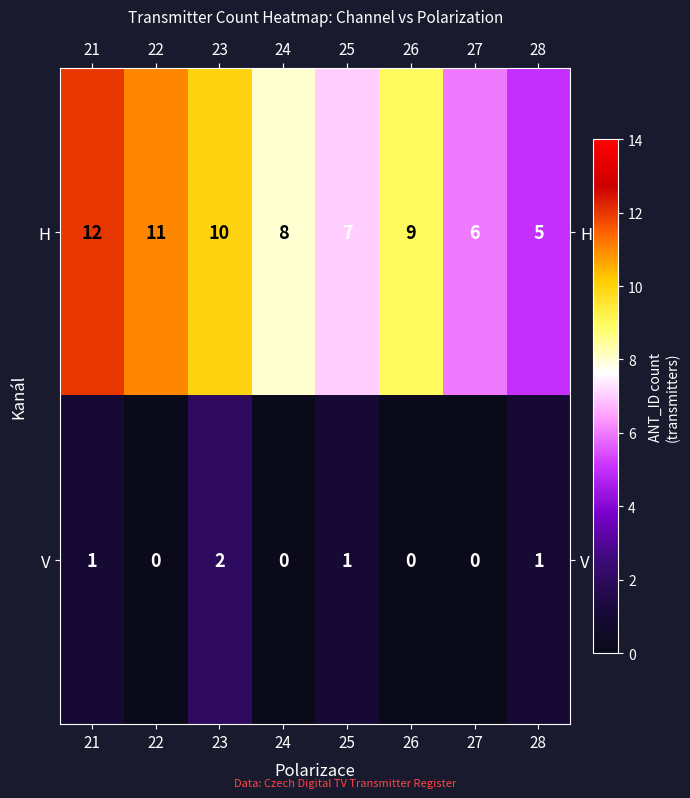

True or false: H has a value of 18 at 23.

False